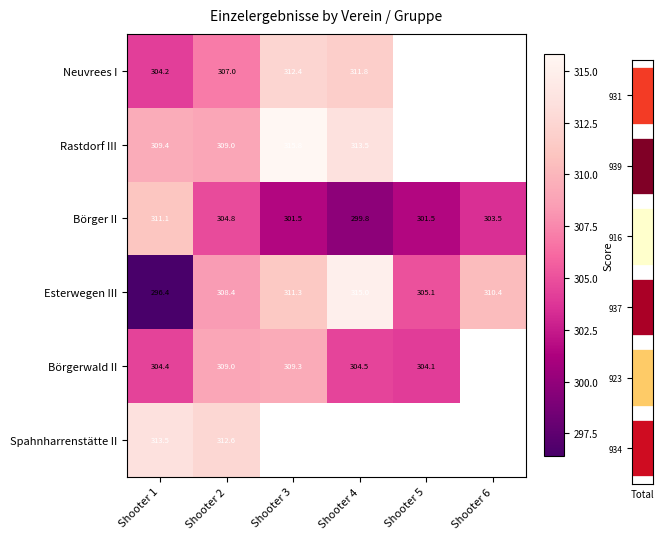

List the labels in order of Esterwegen III value, smallest first.

Shooter 1, Shooter 5, Shooter 2, Shooter 6, Shooter 3, Shooter 4